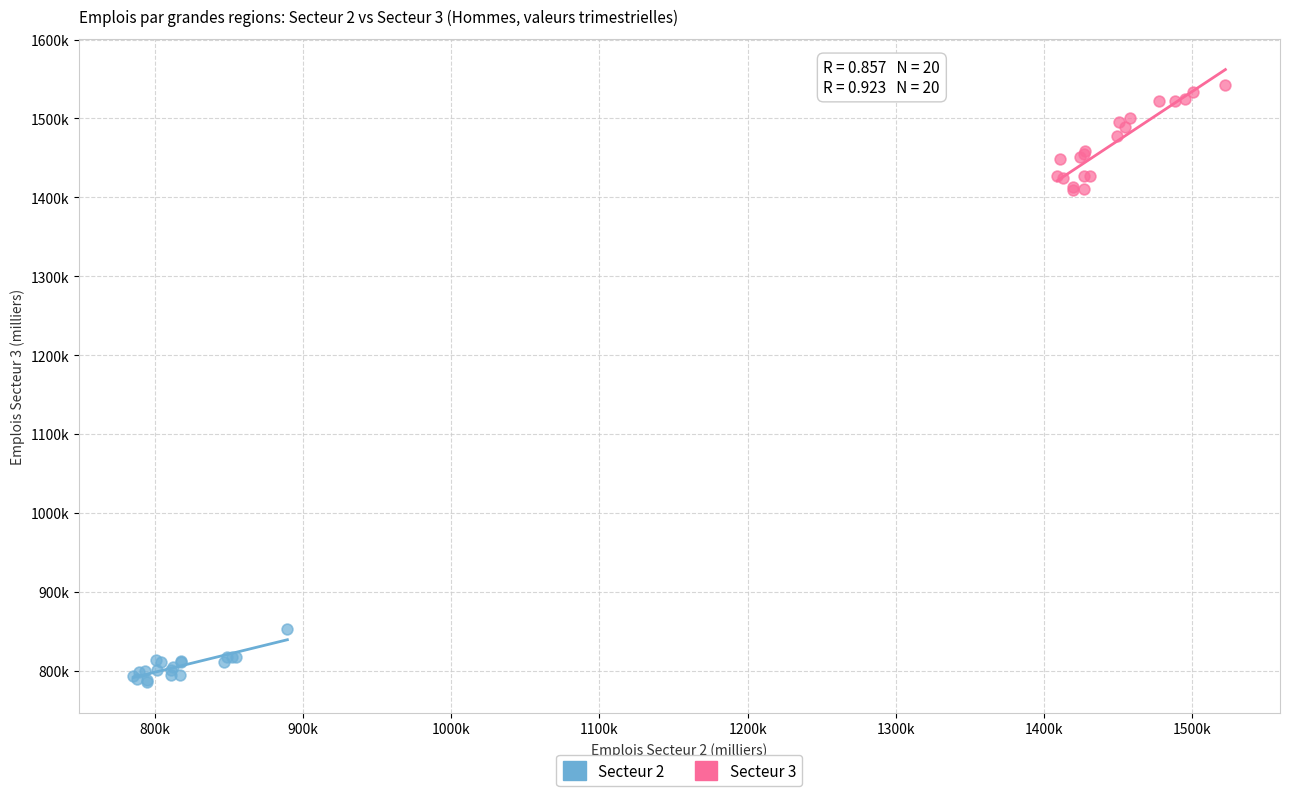

What are all the series names shown in the legend?

Secteur 2, Secteur 3